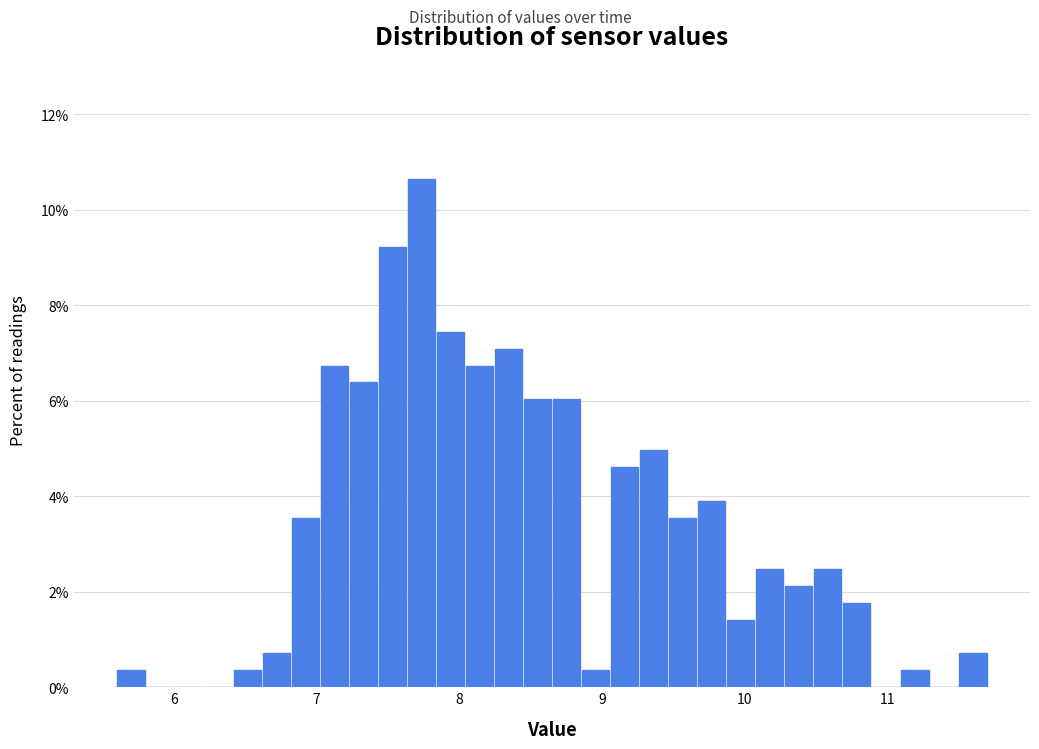

Around what value on the x-axis is the tallest bar? Give the approximate position of its centre, as read against the axis.

7.7